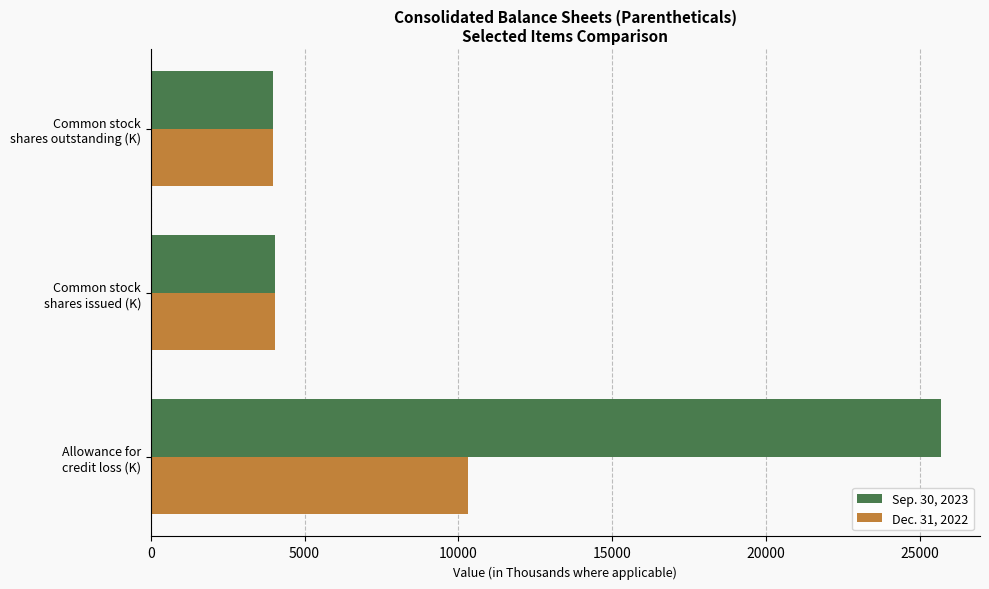

What is the minimum value shown in the chart?

3965.2